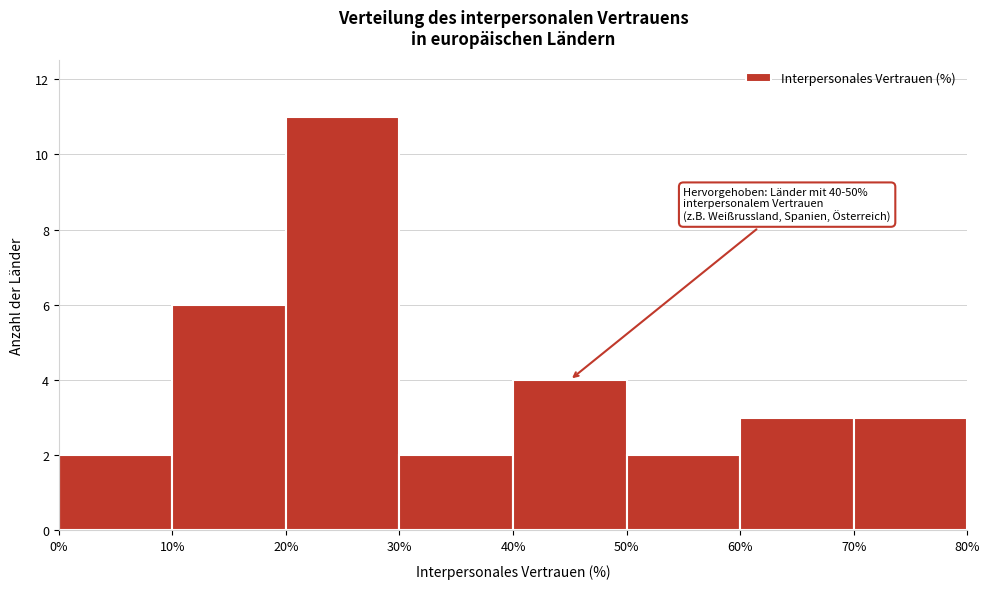

Which range on the x-axis has the tallest bar?

20% to 30%